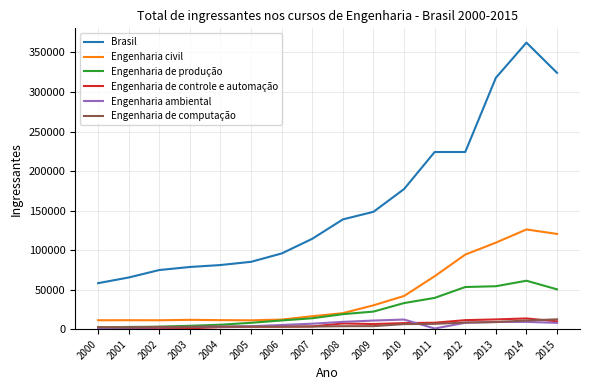

Between 2001 and 2014, which series saw the biggest shift?

Brasil